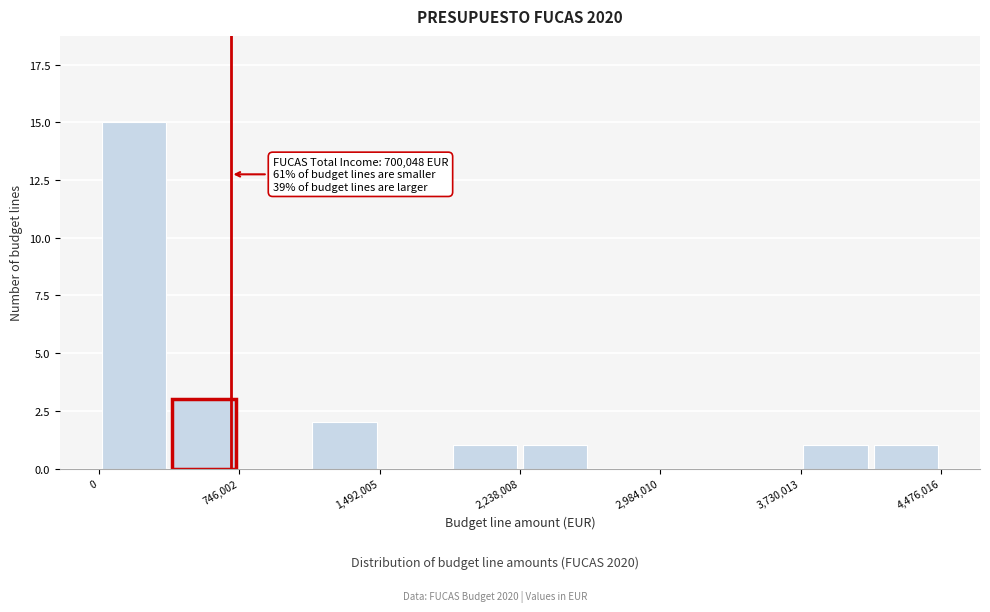

Around what value on the x-axis is the tallest bar? Give the approximate position of its centre, as read against the axis.

200000